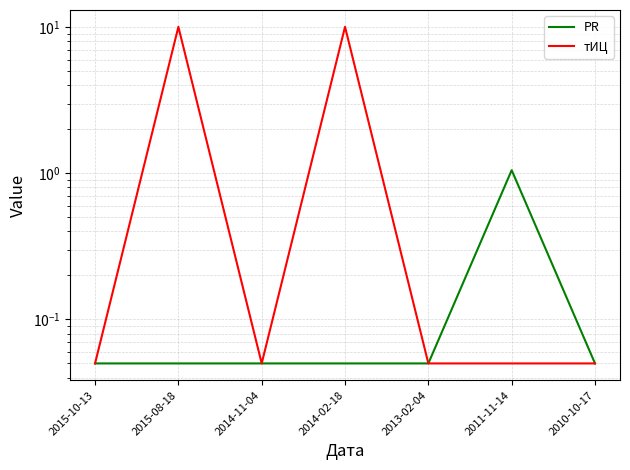

What is the label of the 7th point from the right?

2015-10-13